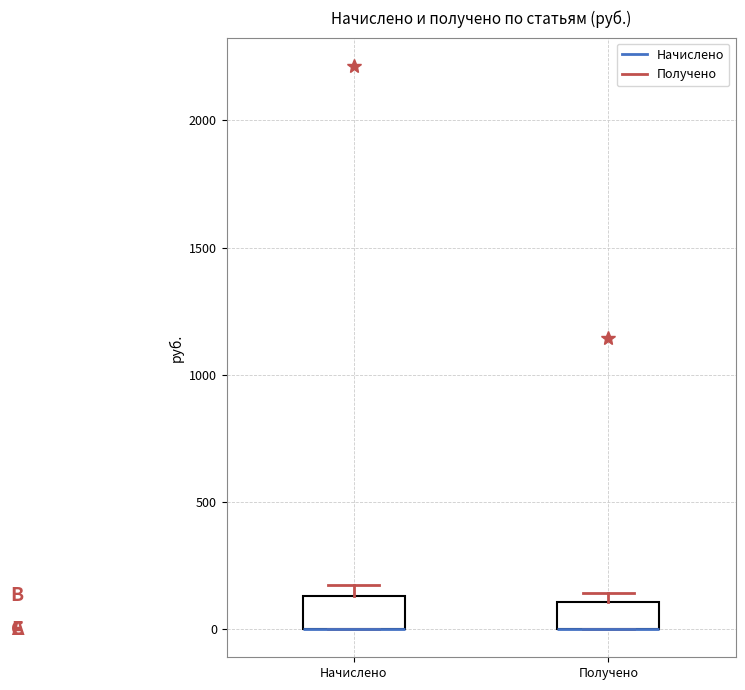

Where is the upper edge of the box for Получено on the y-axis? The values are not printed on the chart, so give them approximately, as read against the axis.

100